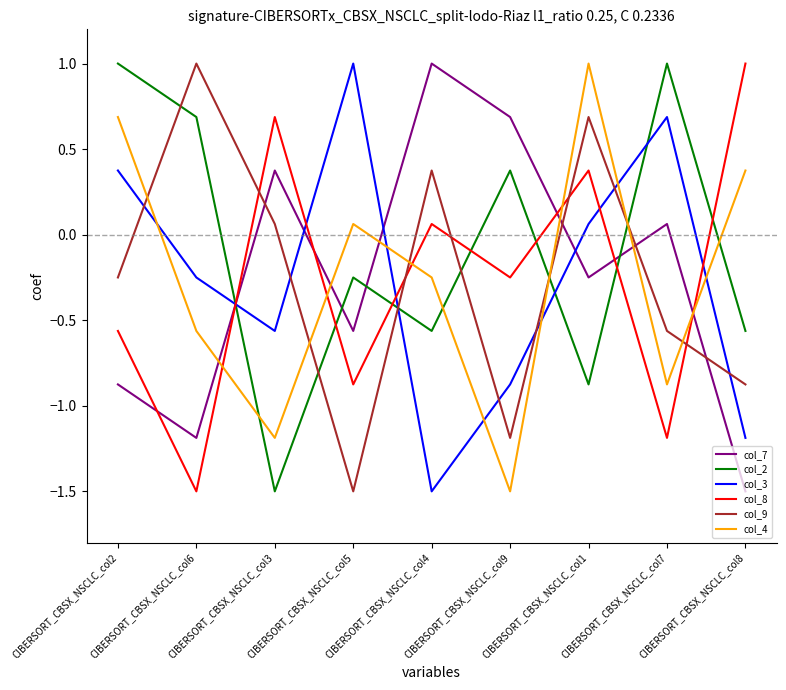

True or false: col_3 has more than 1 points higher than both neighbors.

True